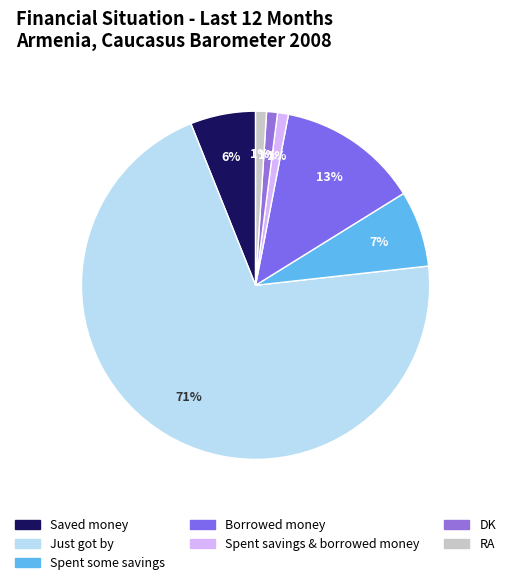

What portion of the pie excludes DK?

99.0%